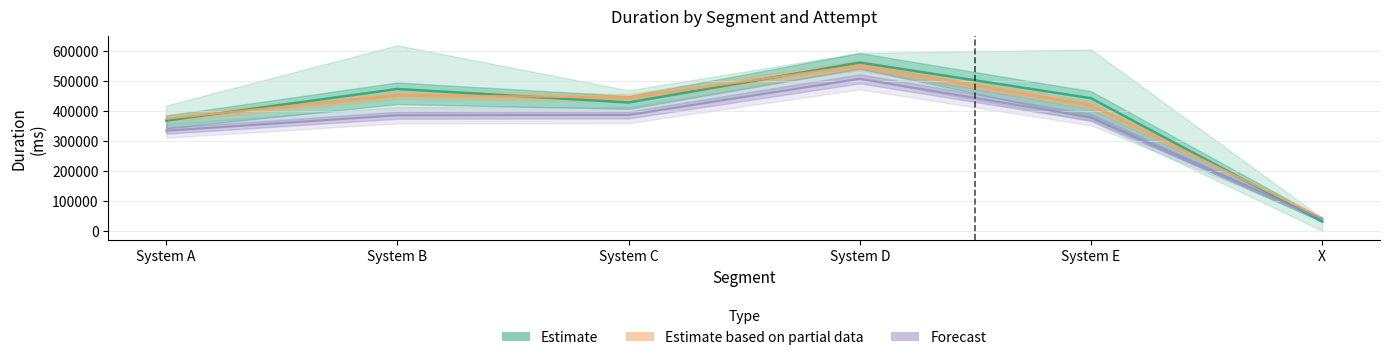

What is the label of the 5th point from the left?

System E